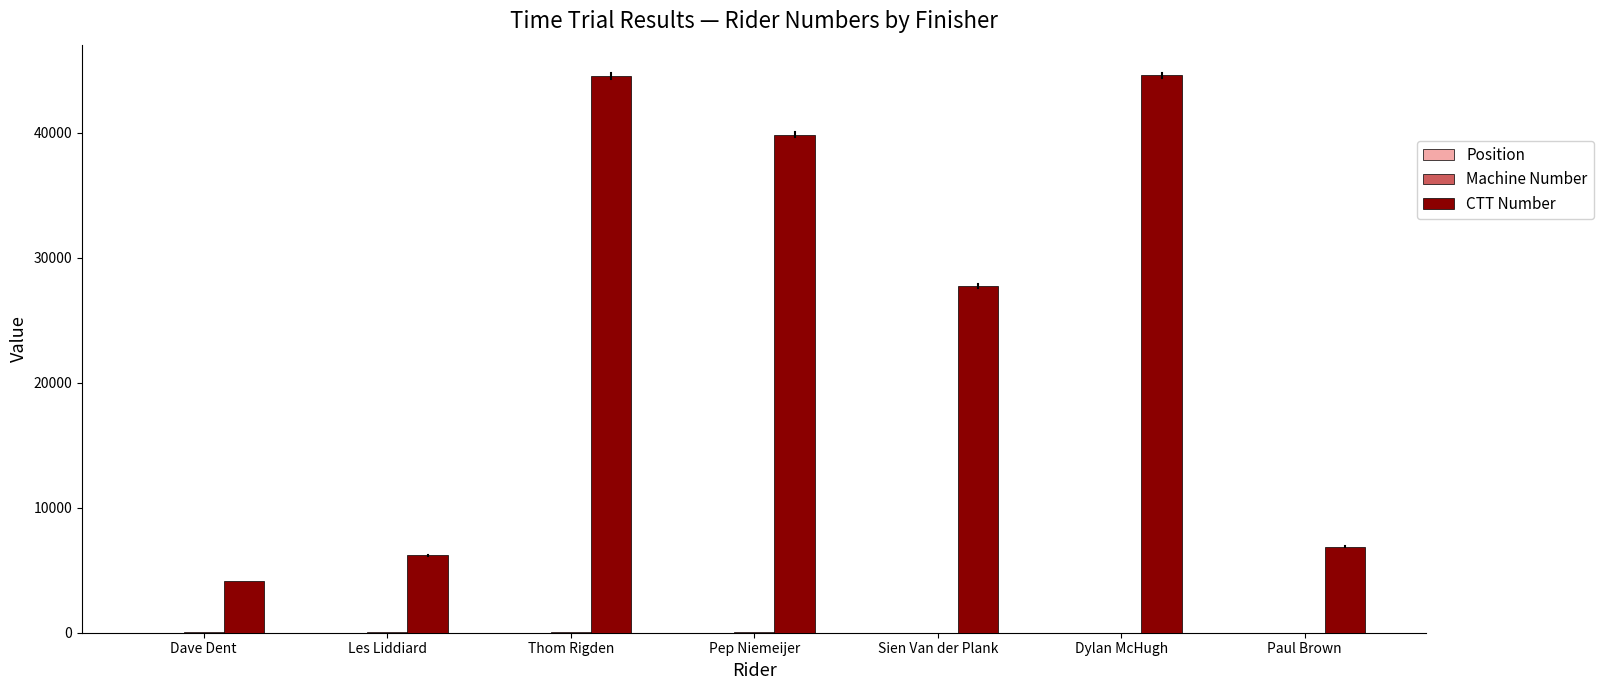

Where does the CTT Number series first go above 27740?

Thom Rigden